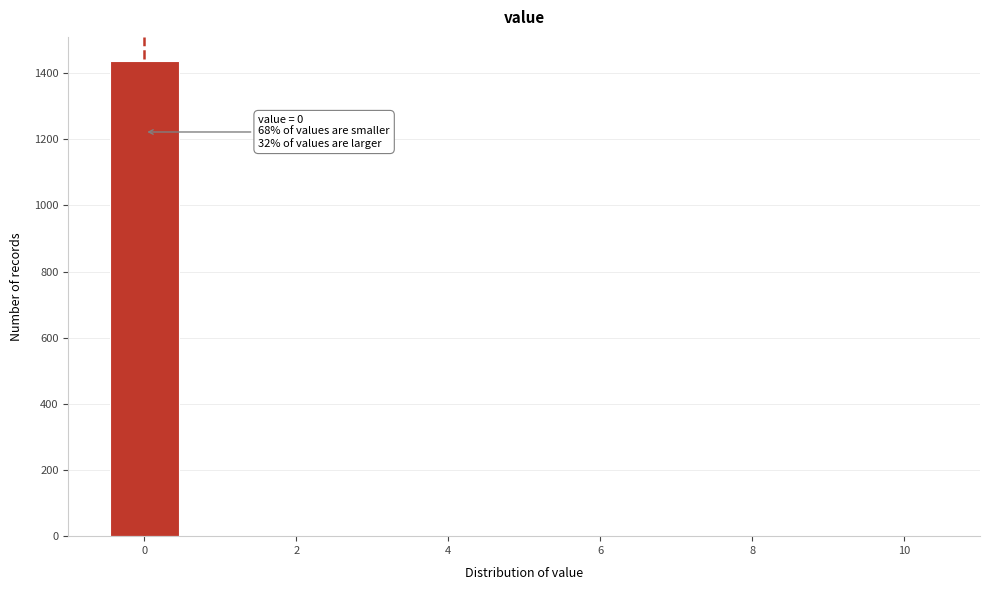

Which range on the x-axis has the tallest bar?

-0.5 to 0.5